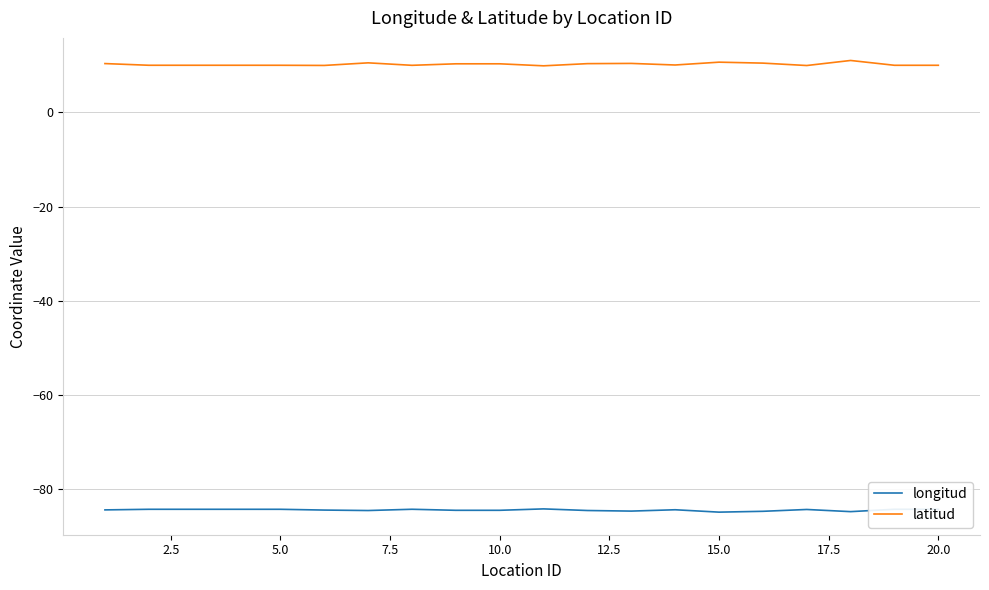

Rank the series by their average value, from highest to lowest.

latitud, longitud